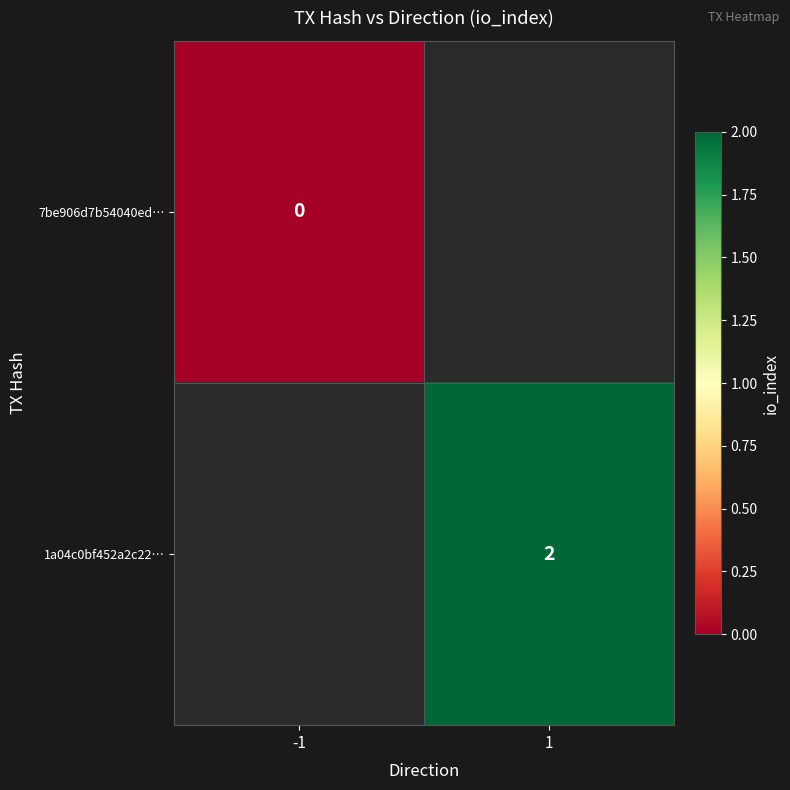

Between 1 and -1, which is larger?

-1